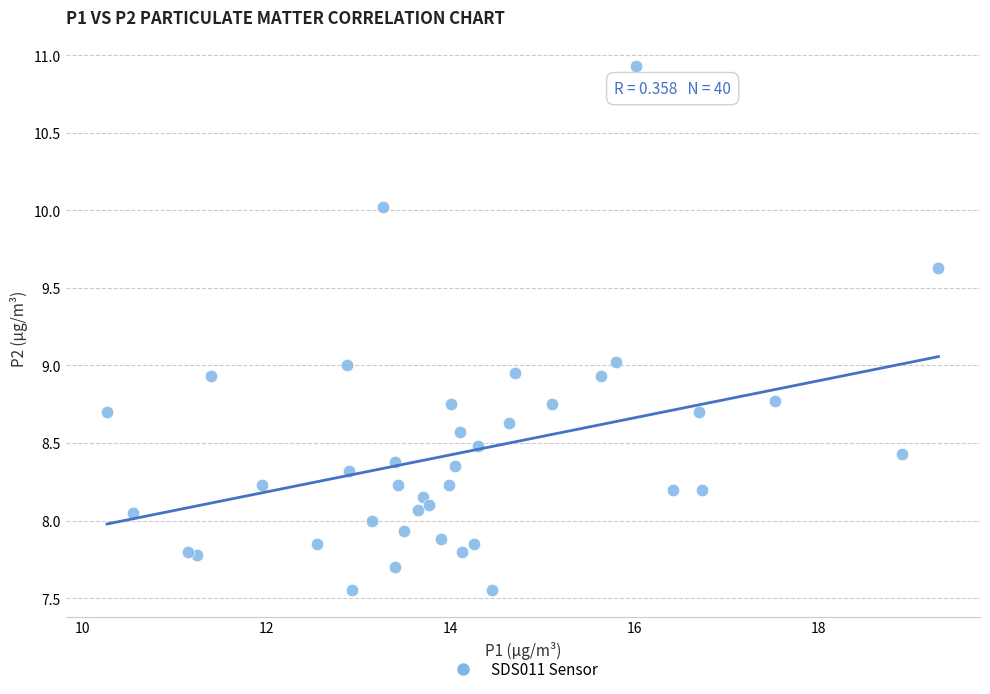

What is the range of Y values (max minus min)?

3.4